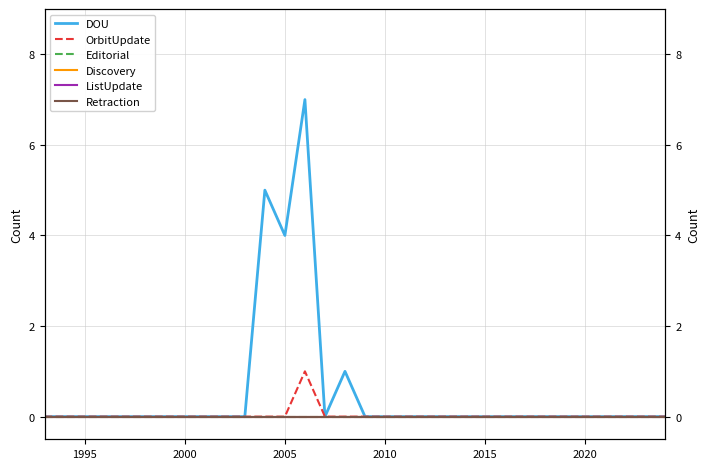

How many distinct data groups are displayed?

6